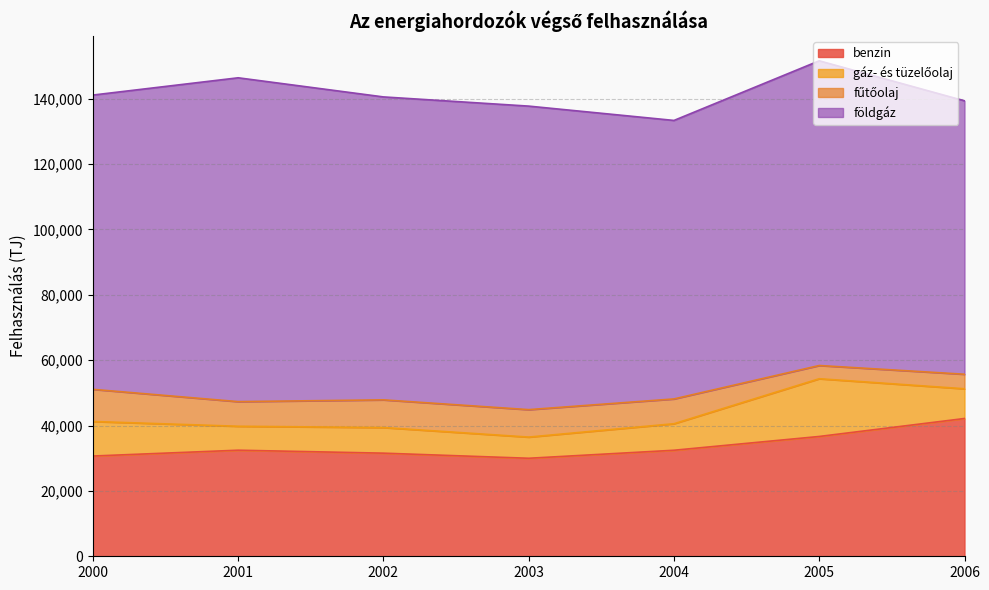

Which series has the widest spread of values?

földgáz